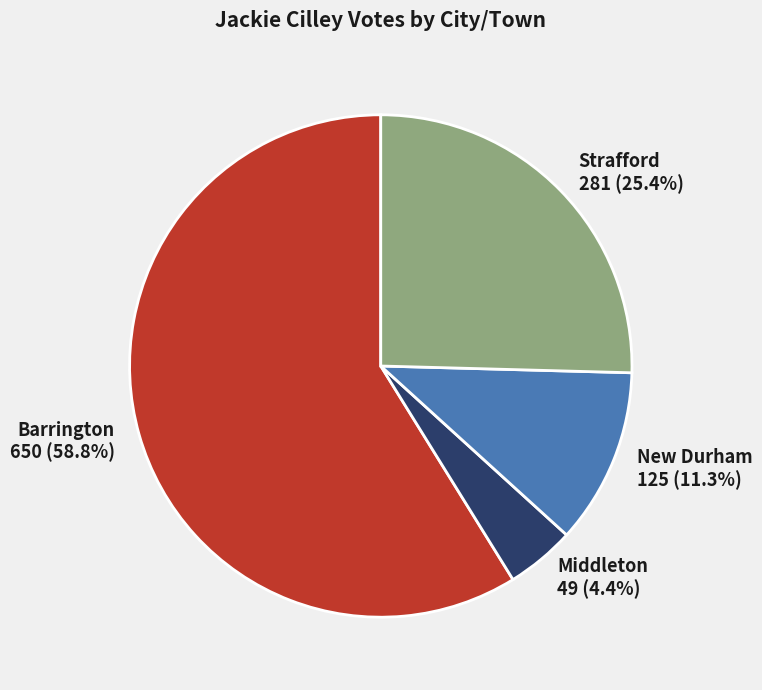

How much of the chart is everything except Strafford?

74.6%